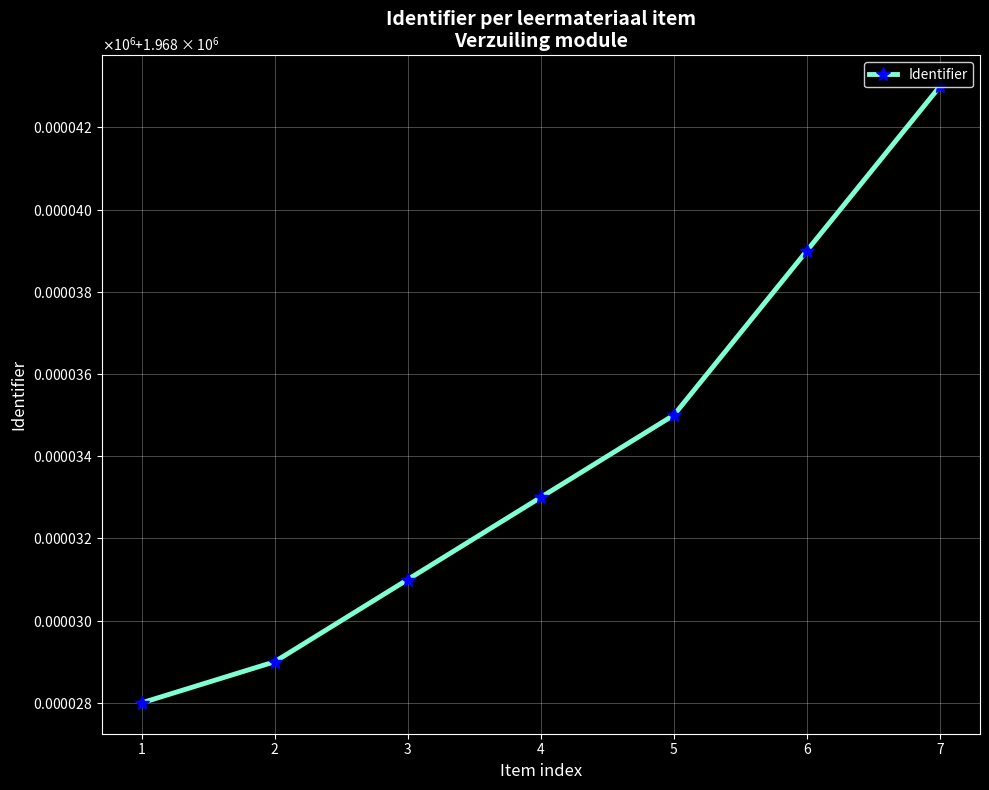

How many series are shown in this chart?

1